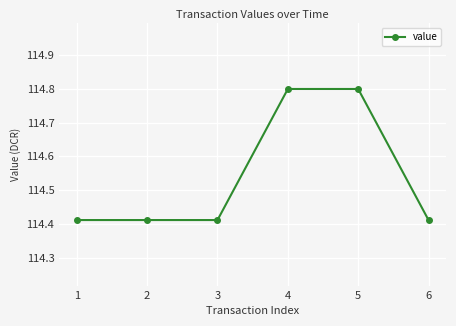

What is the value of the 5th point from the left?

114.8